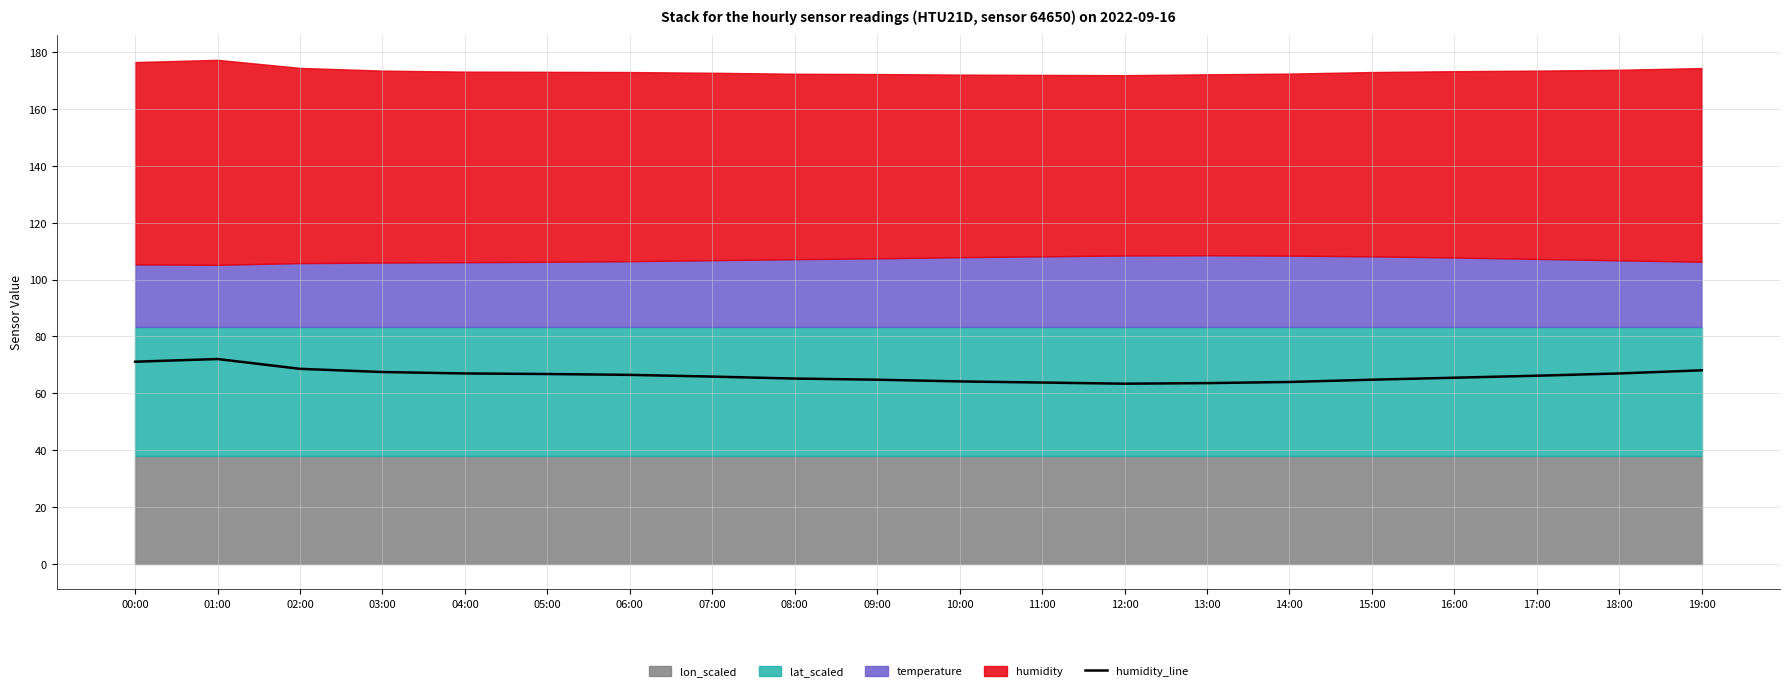

Which category has the lowest value across all series?

12:00